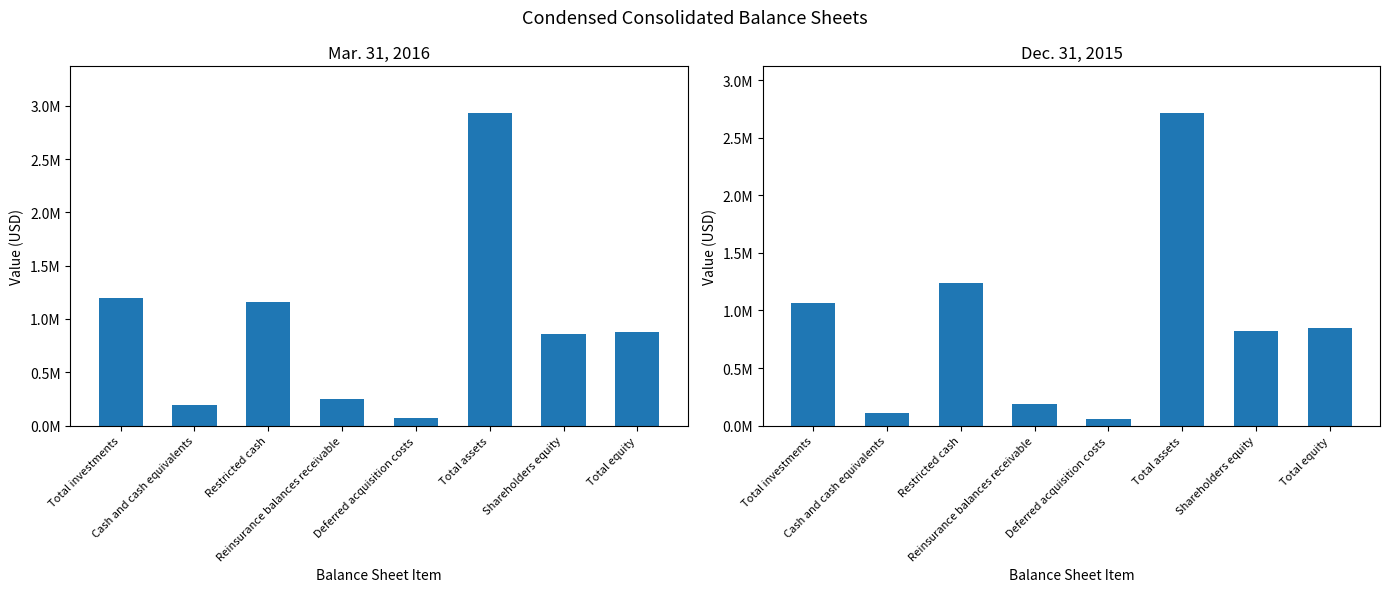

What is the lowest value of the Mar. 31, 2016 series?

68184